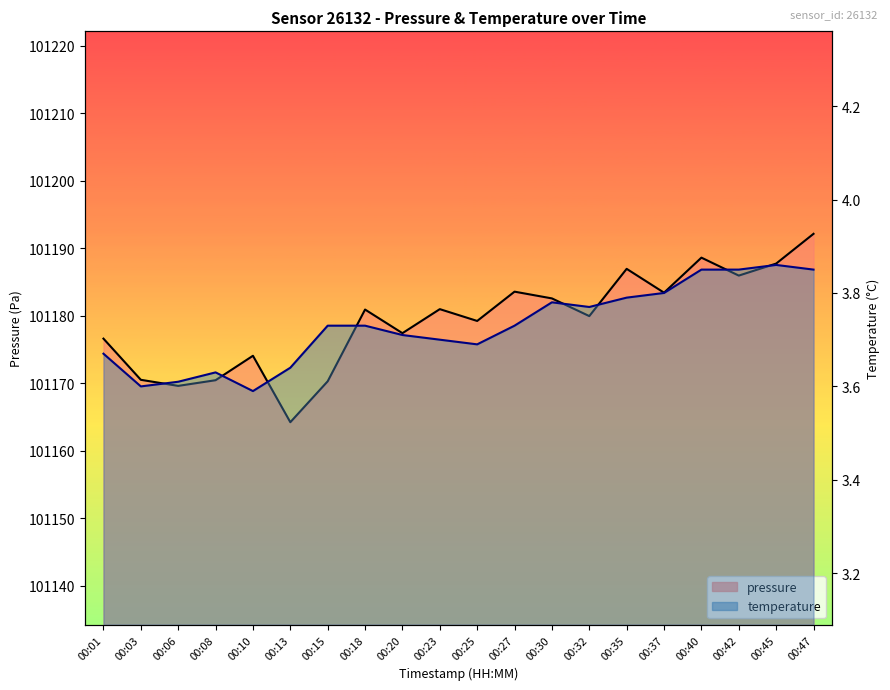

Rank the series at 00:37 from highest to lowest value.

pressure, temperature